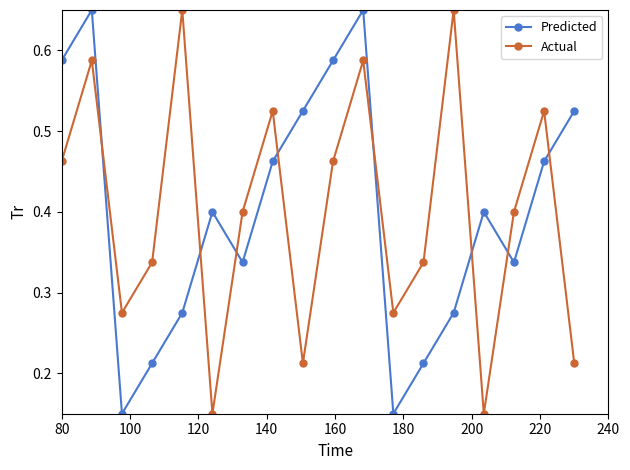

At how many categories does at least one series exceed 0?

18